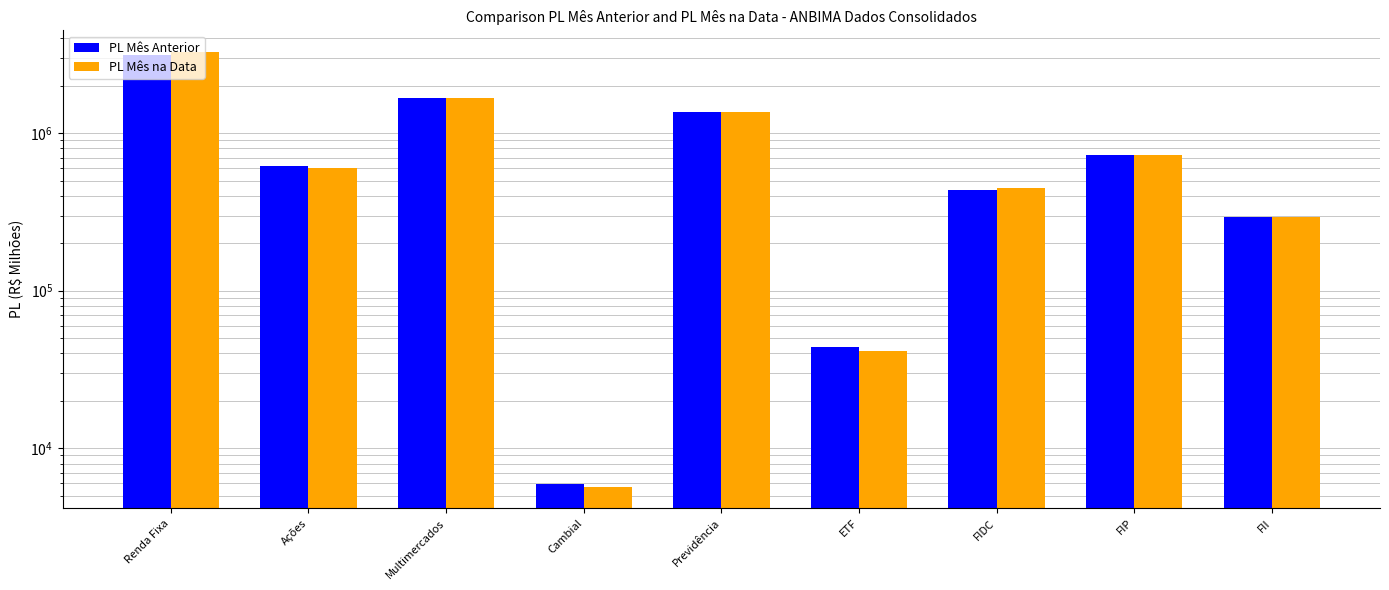

Rank the series by their average value, from highest to lowest.

PL Mês na Data, PL Mês Anterior